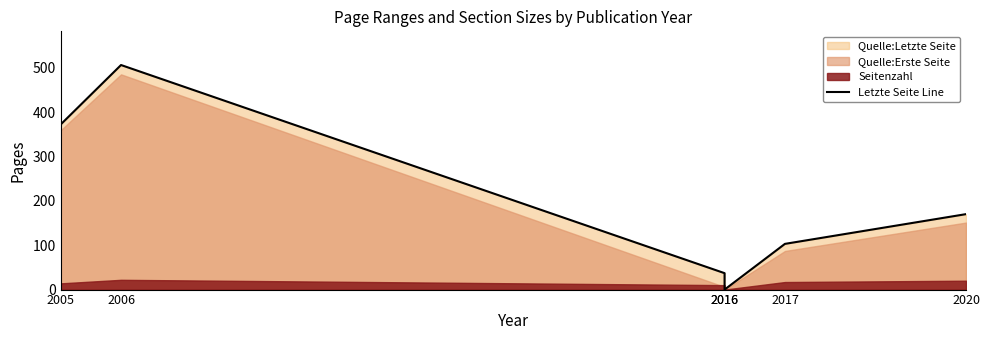

How many interior local peaks (higher than both neighbors) does the data have?

1